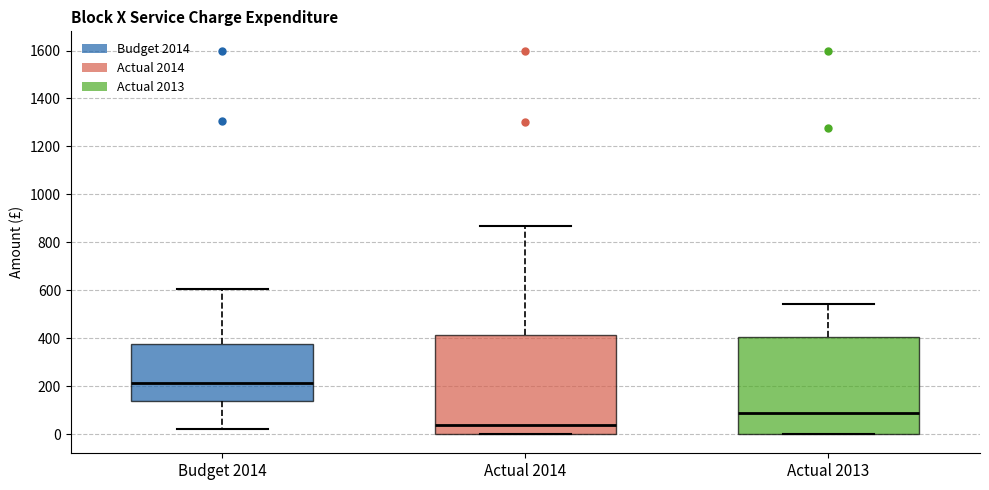

Where does the upper whisker of the box for Budget 2014 end on the y-axis? The values are not printed on the chart, so give them approximately, as read against the axis.

600